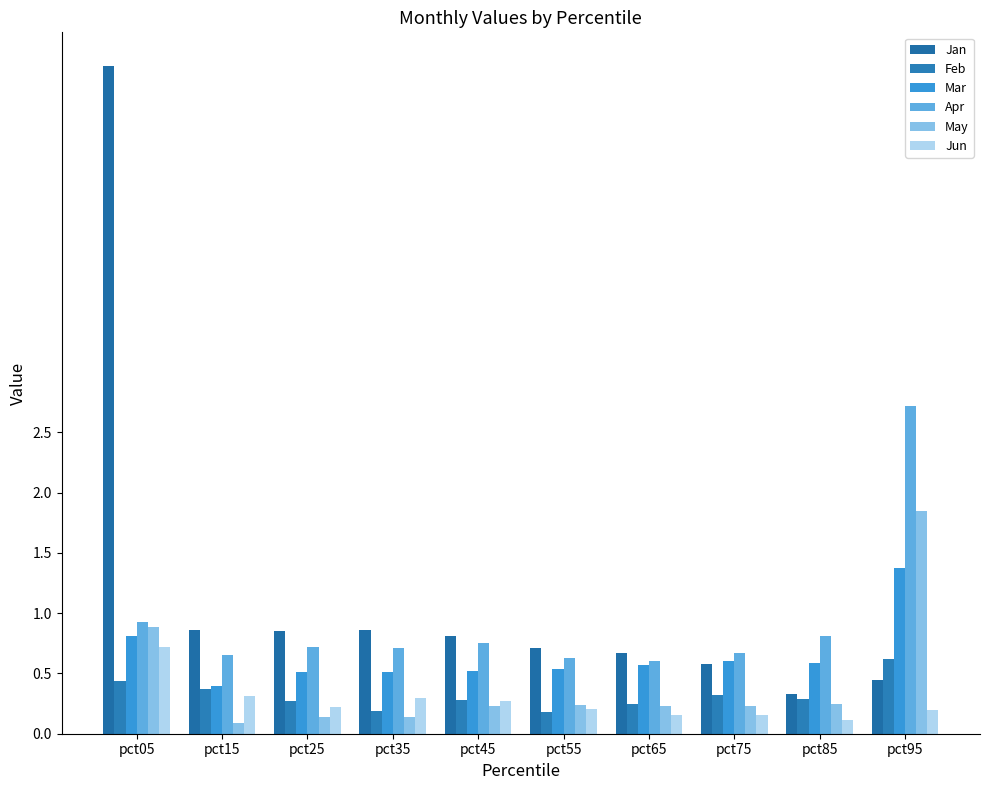

What is the difference between the May values at pct05 and pct35?

0.7